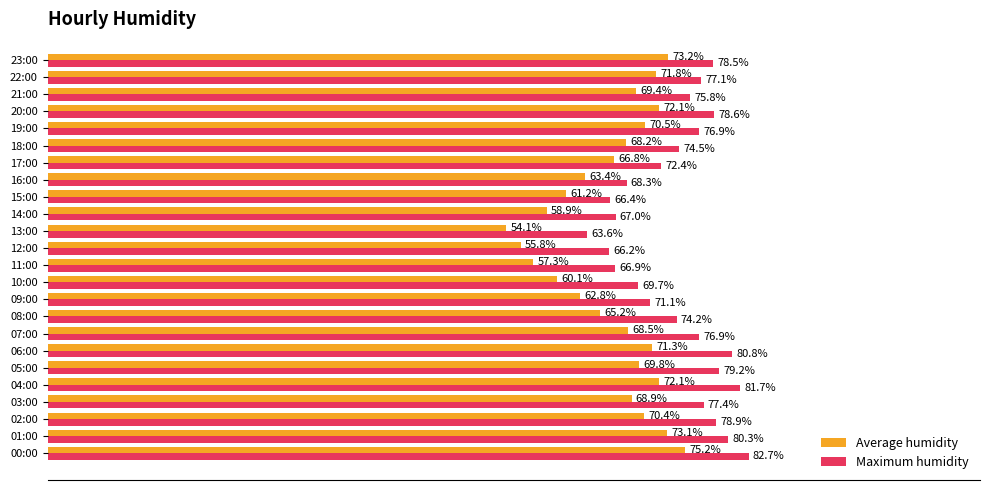

Rank the series by their average value, from highest to lowest.

Maximum humidity, Average humidity